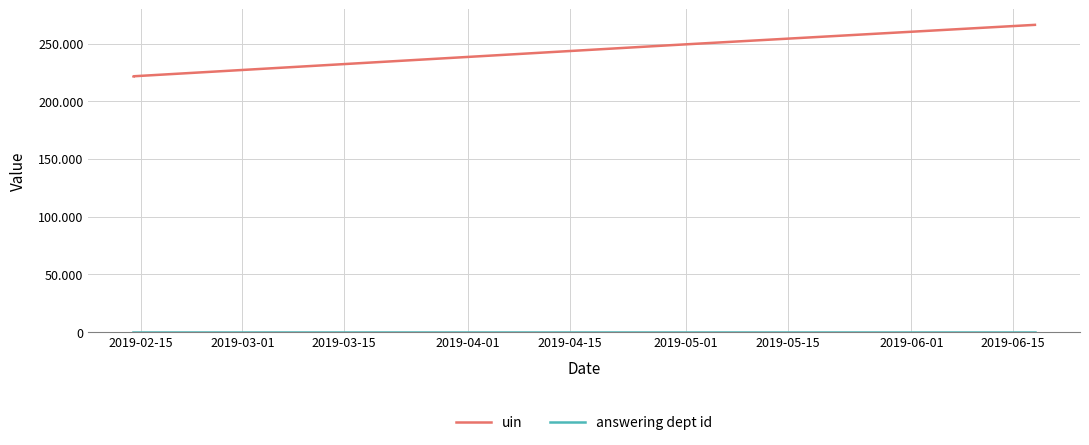

Reading left to right, list all the values displayed in this chart.

uin: 221662	221671	248657	266255
answering dept id: 1	1	1	1